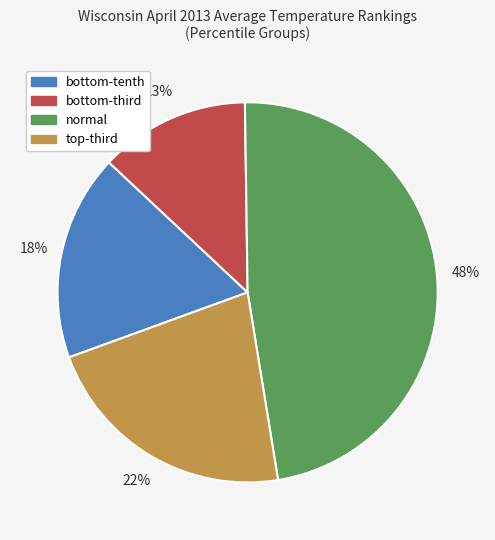

How many slices are in this pie chart?

4